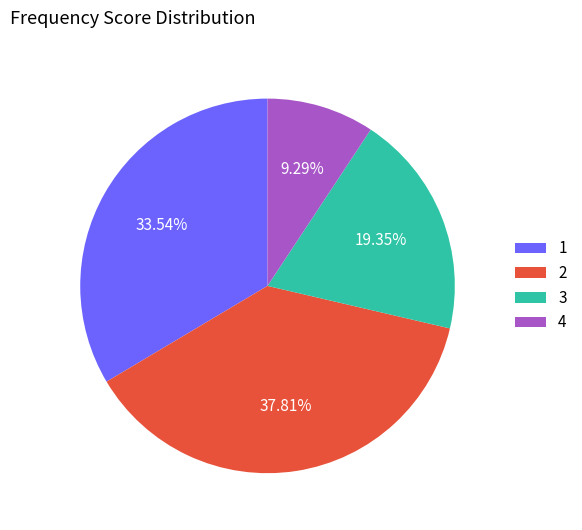

To the nearest percent, what is the average slice percentage?

25%